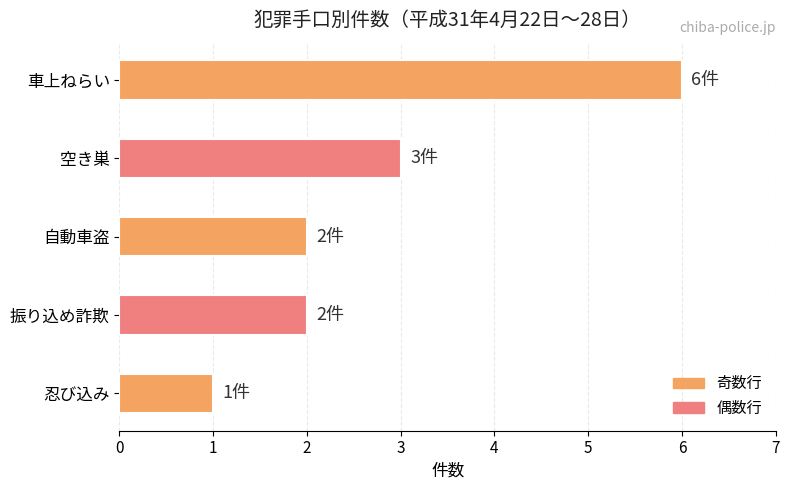

Does the chart contain stacked bars?

No